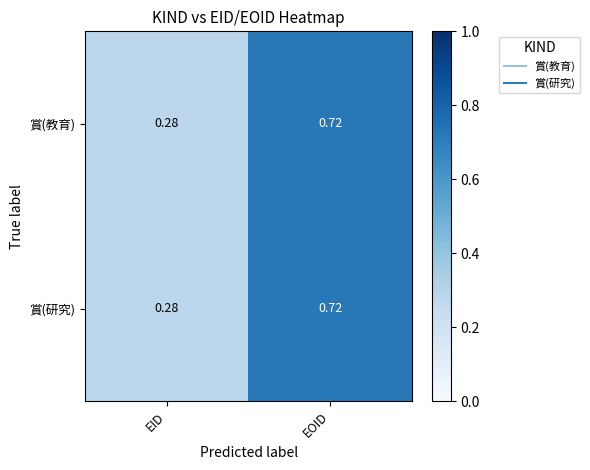

At how many categories does at least one series exceed 0?

2